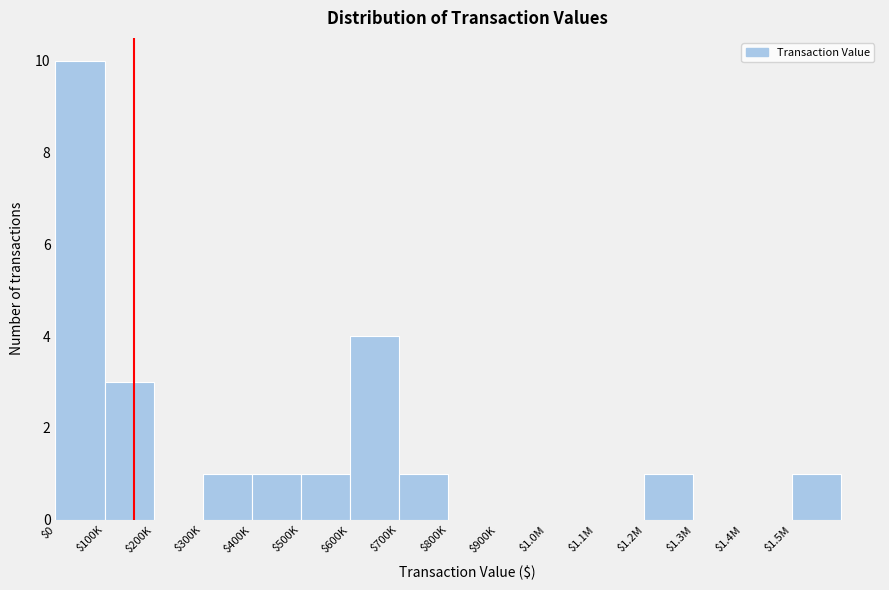

At which category does the chart reach its peak across all series?

$0